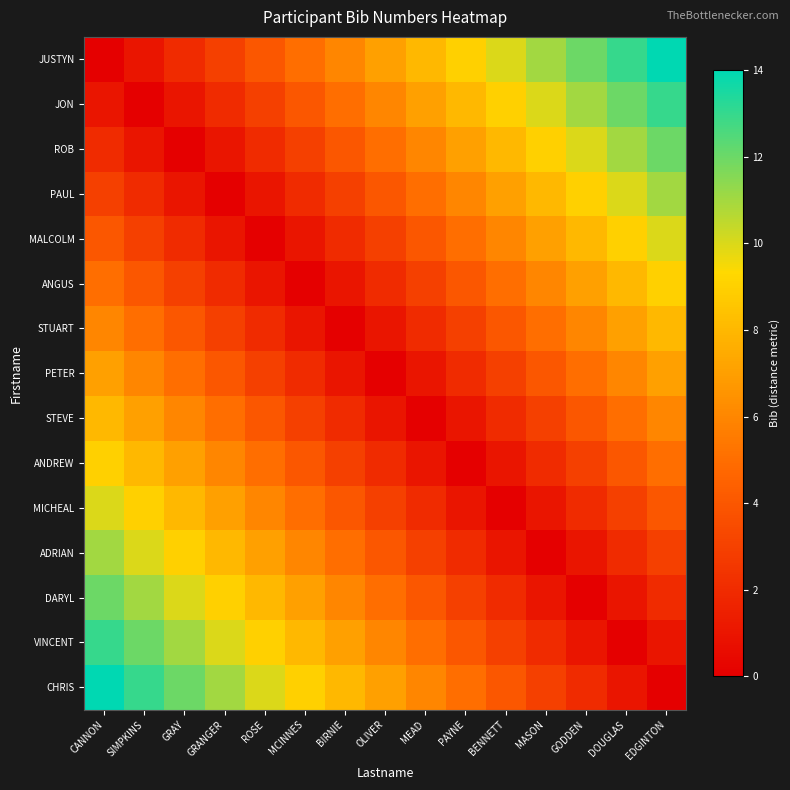

What is the maximum value shown in the chart?

14